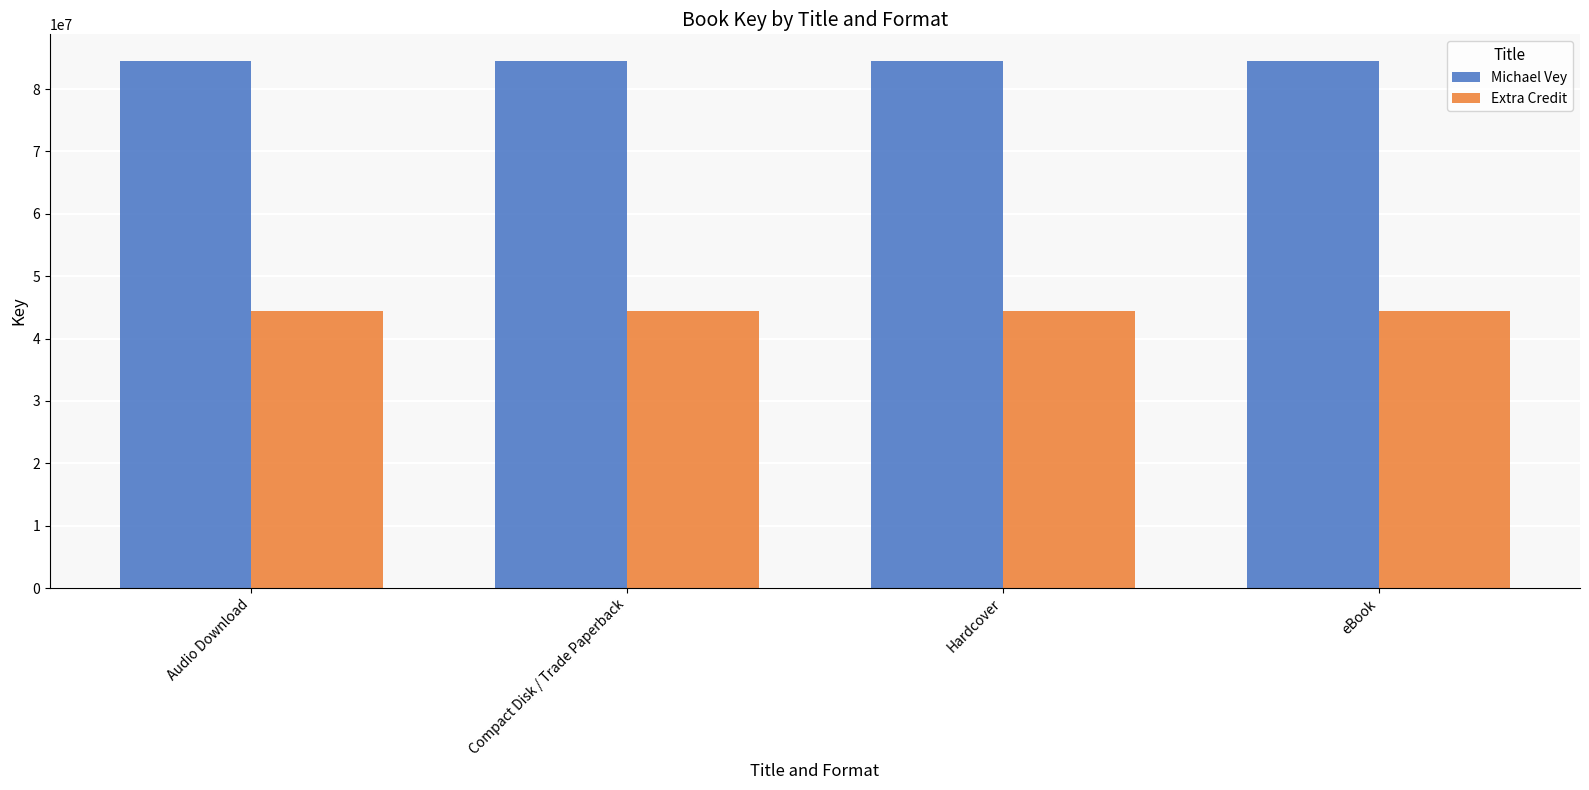

Reading left to right, transcribe all the data shown in this chart.

Michael Vey: 84557788	84557788	84557788	84557788
Extra Credit: 44494298	44494298	44494298	44494298